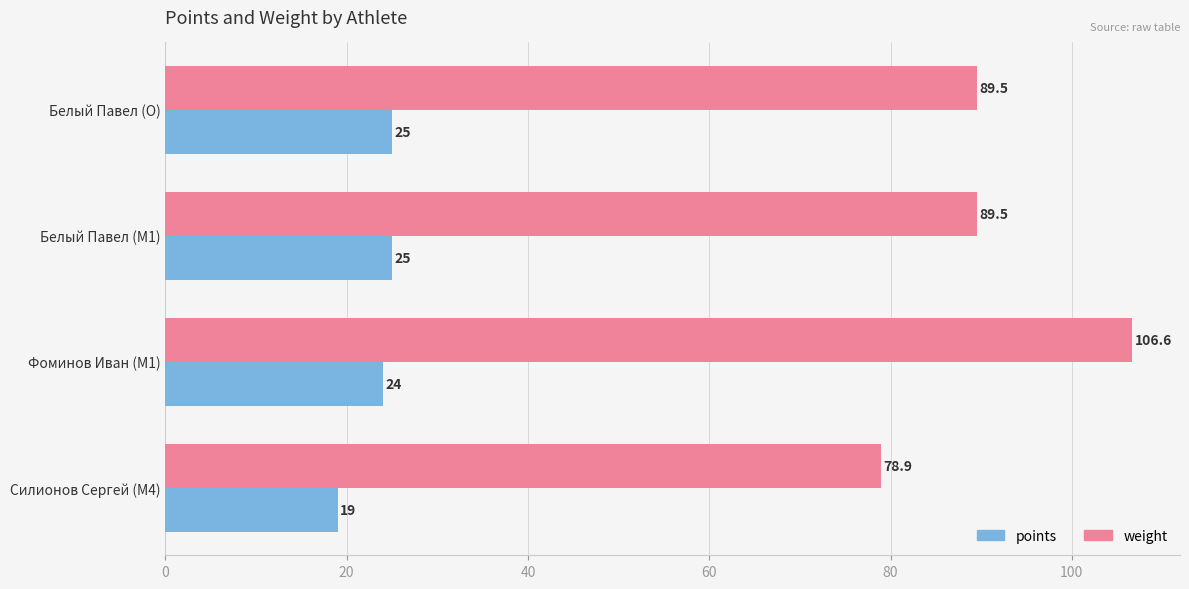

List the series in order of their peak value, highest first.

weight, points